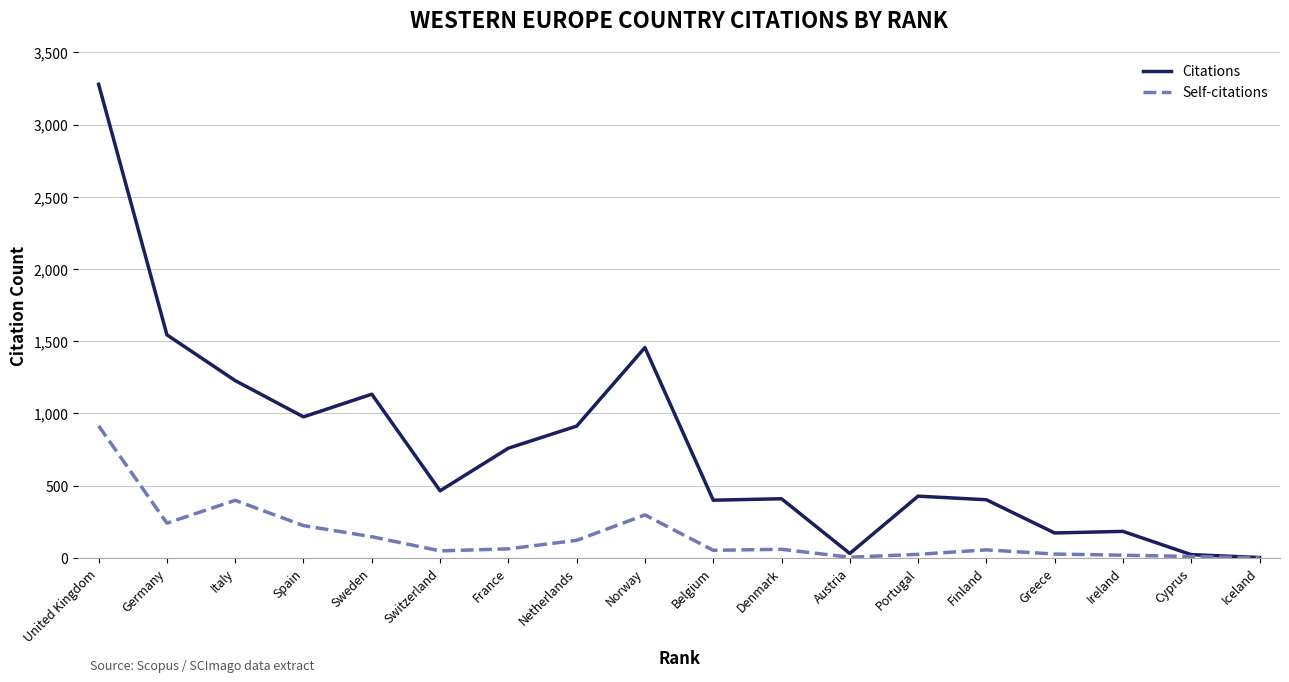

What is the difference between the second highest and minimum values in the Citations series?

1542